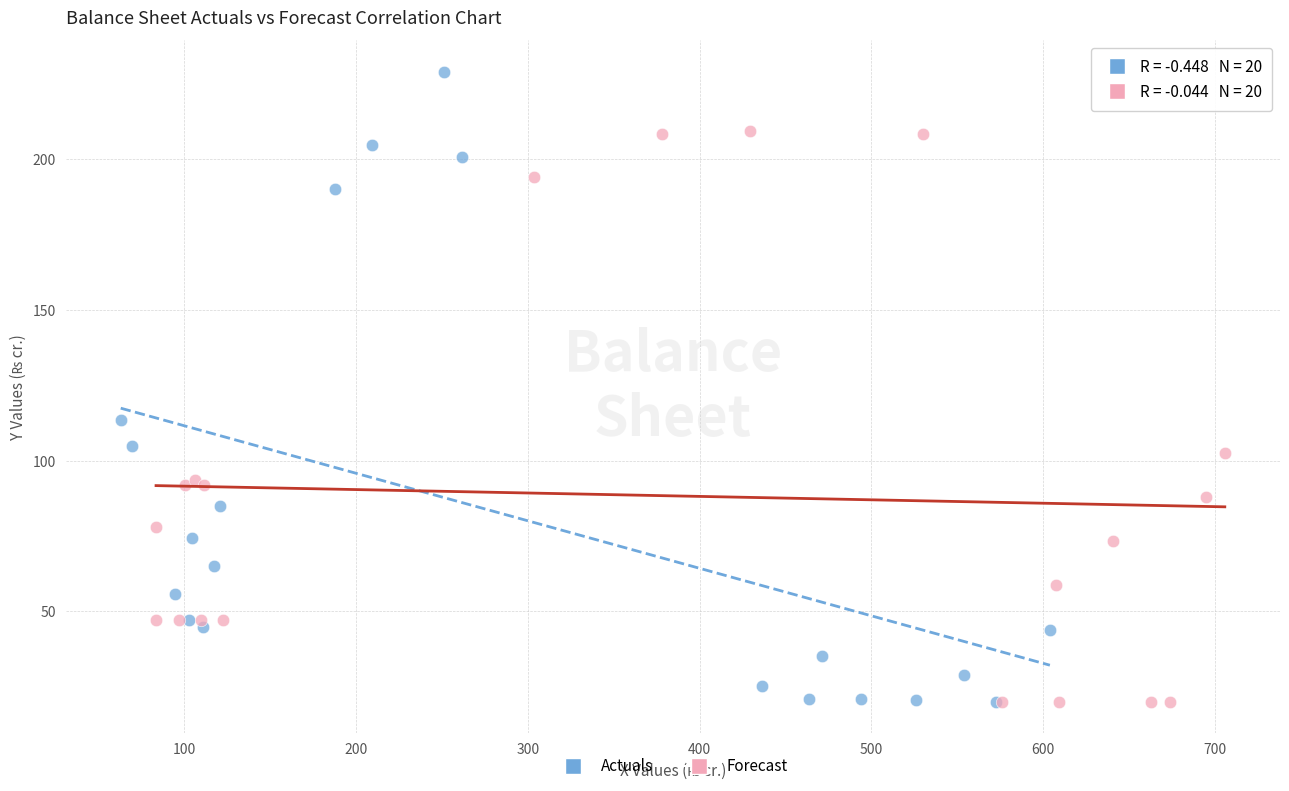

Which series reaches the maximum Y coordinate?

Actuals